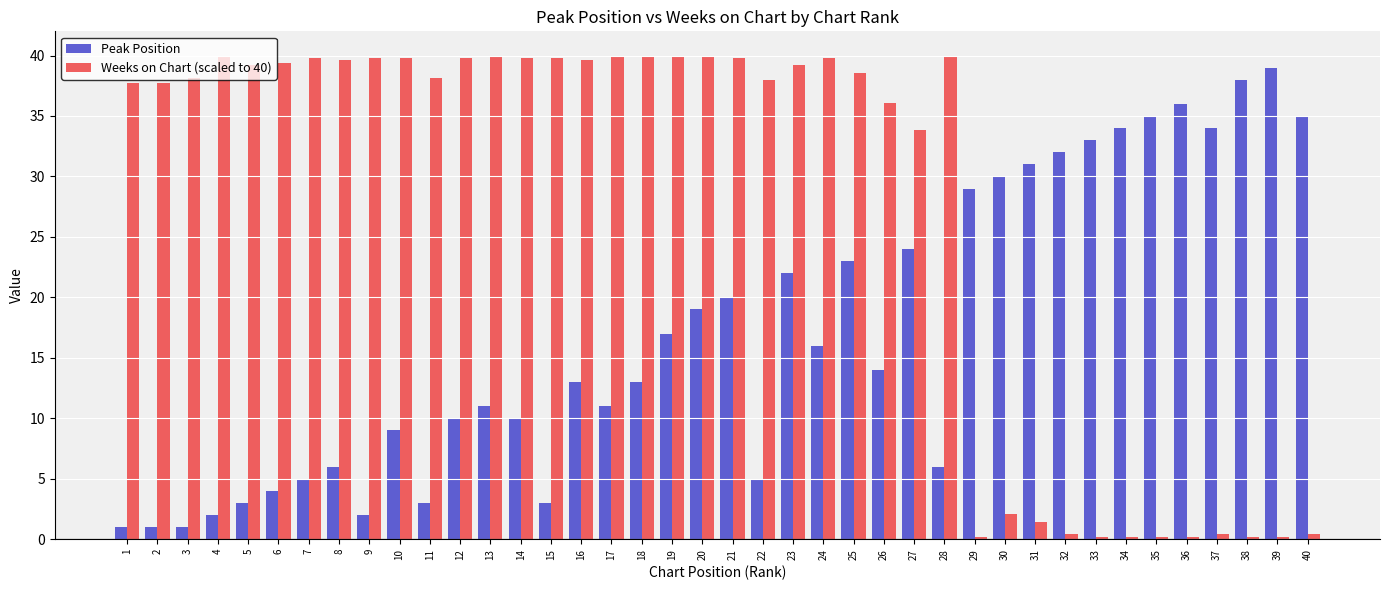

What are all the series names shown in the legend?

Peak Position, Weeks on Chart (scaled to 40)